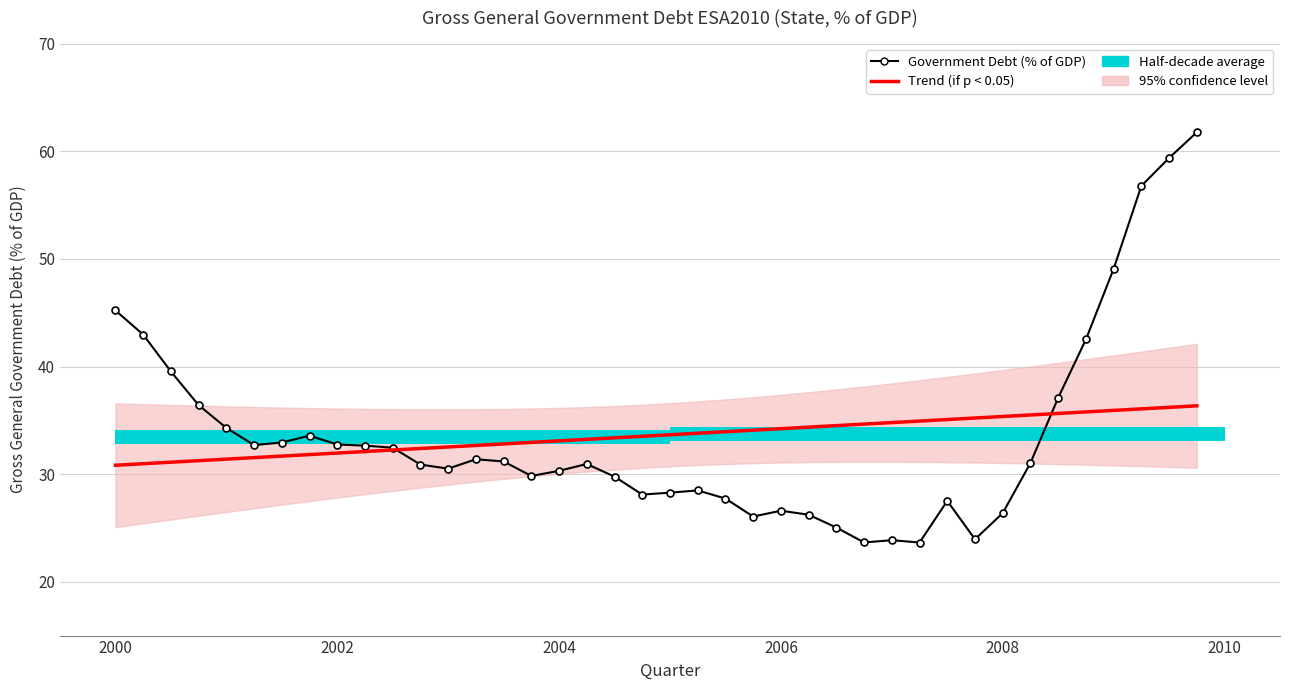

List the labels in order of value, largest first.

2009Q4, 2009Q3, 2009Q2, 2009Q1, 2000Q1, 2000Q2, 2008Q4, 2000Q3, 2008Q3, 2000Q4, 2001Q1, 2001Q4, 2001Q3, 2002Q1, 2001Q2, 2002Q2, 2002Q3, 2003Q2, 2003Q3, 2008Q2, 2004Q2, 2002Q4, 2003Q1, 2004Q1, 2003Q4, 2004Q3, 2005Q2, 2005Q1, 2004Q4, 2005Q3, 2007Q3, 2006Q1, 2008Q1, 2006Q2, 2005Q4, 2006Q3, 2007Q4, 2007Q1, 2006Q4, 2007Q2